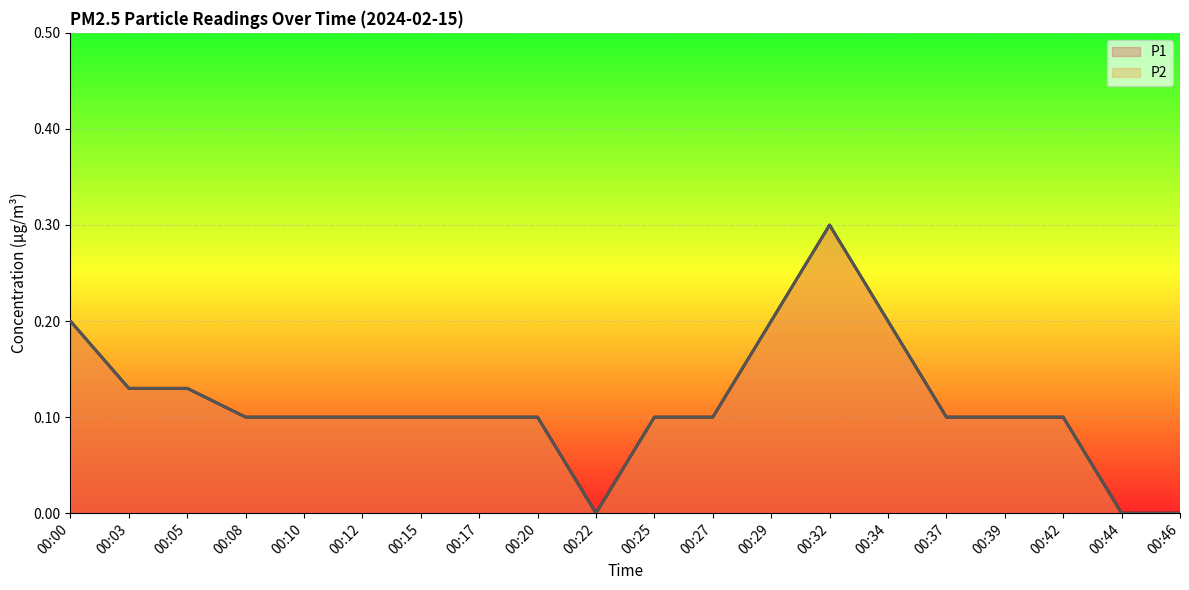

What is the difference between the maximum and minimum values in the P2 line series?

0.3